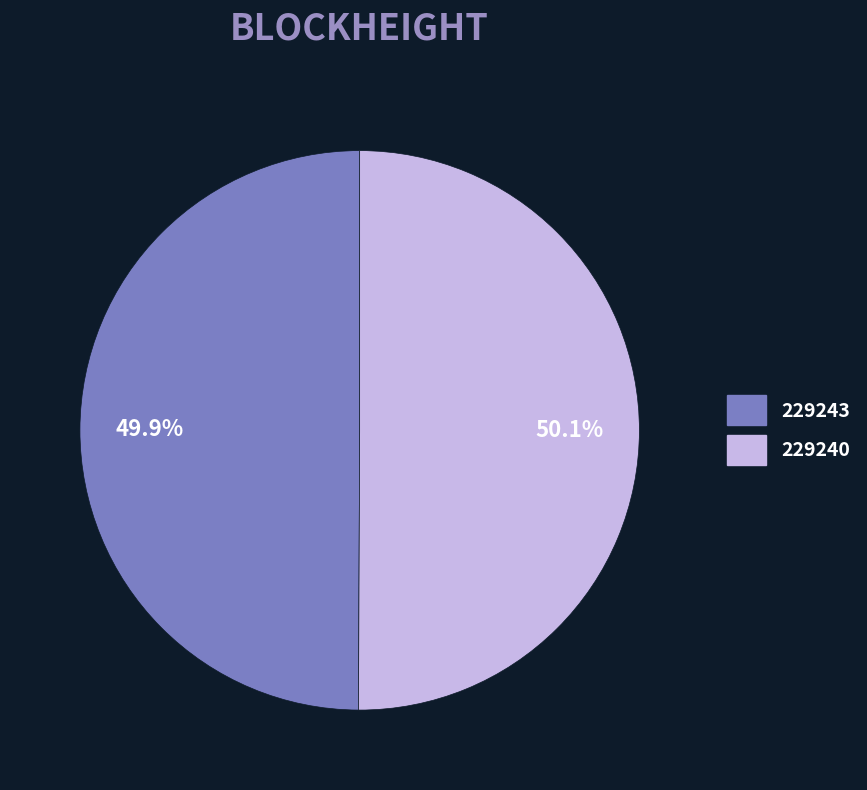

Is there any slice that represents more than half of the pie?

Yes